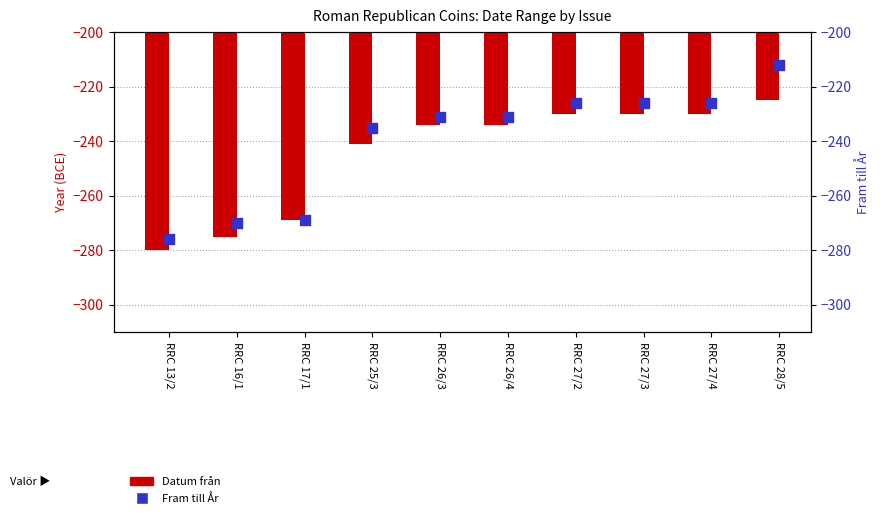

Which series has the widest spread of Y values?

Fram till År